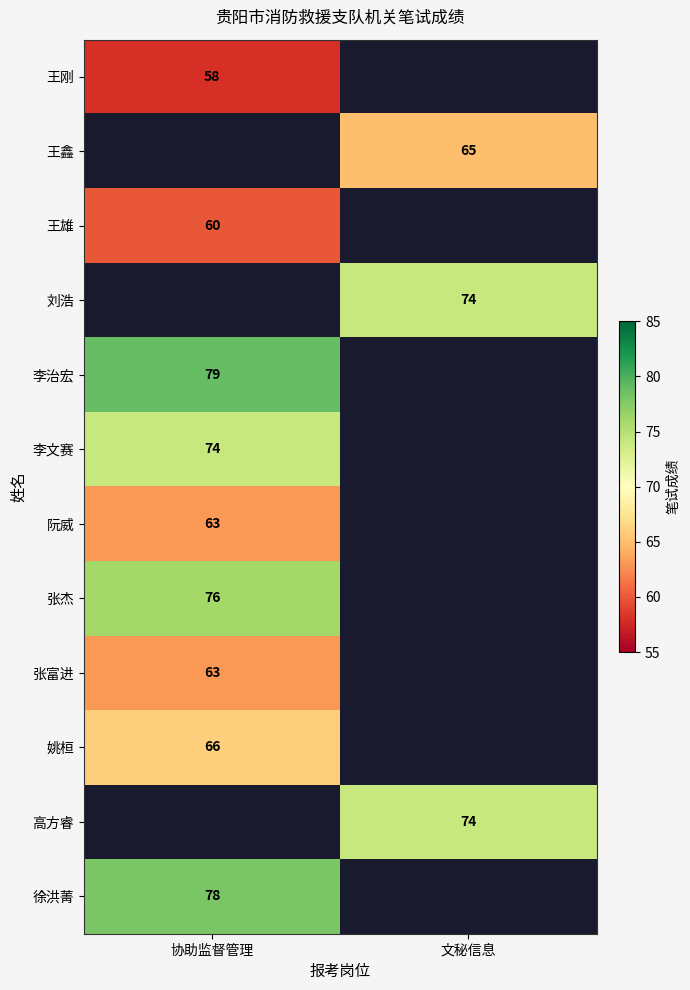

True or false: 李文赛 has a value of 74 at 协助监督管理.

True